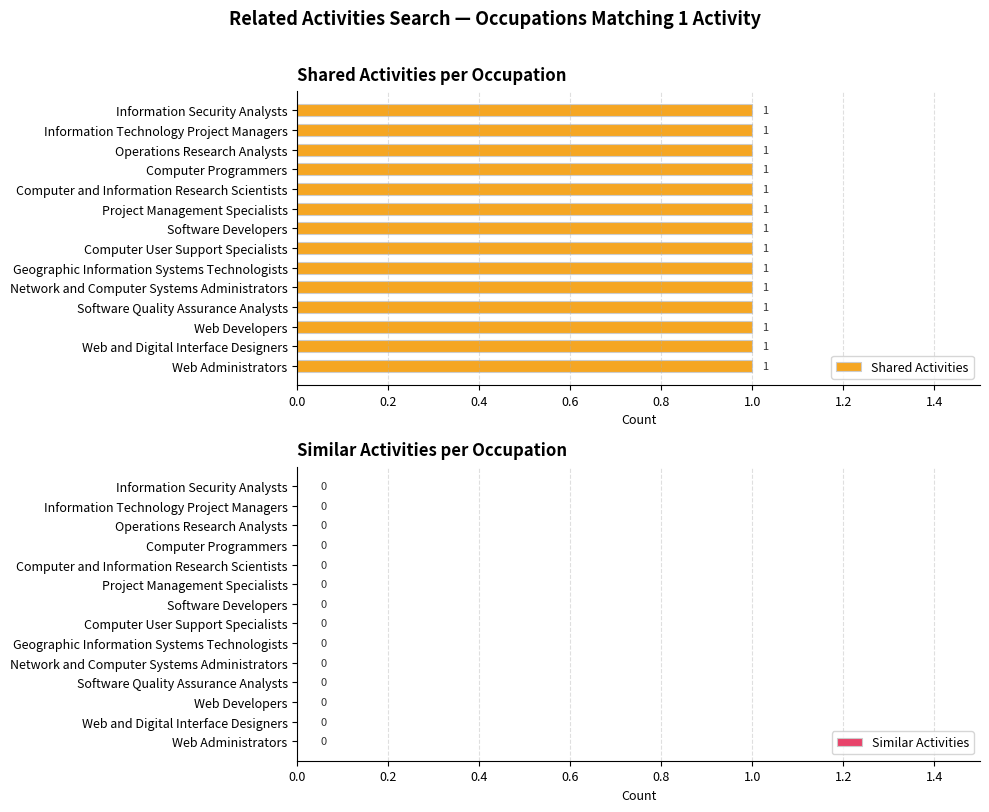

What is the total value across all series at Software Quality Assurance Analysts?

1